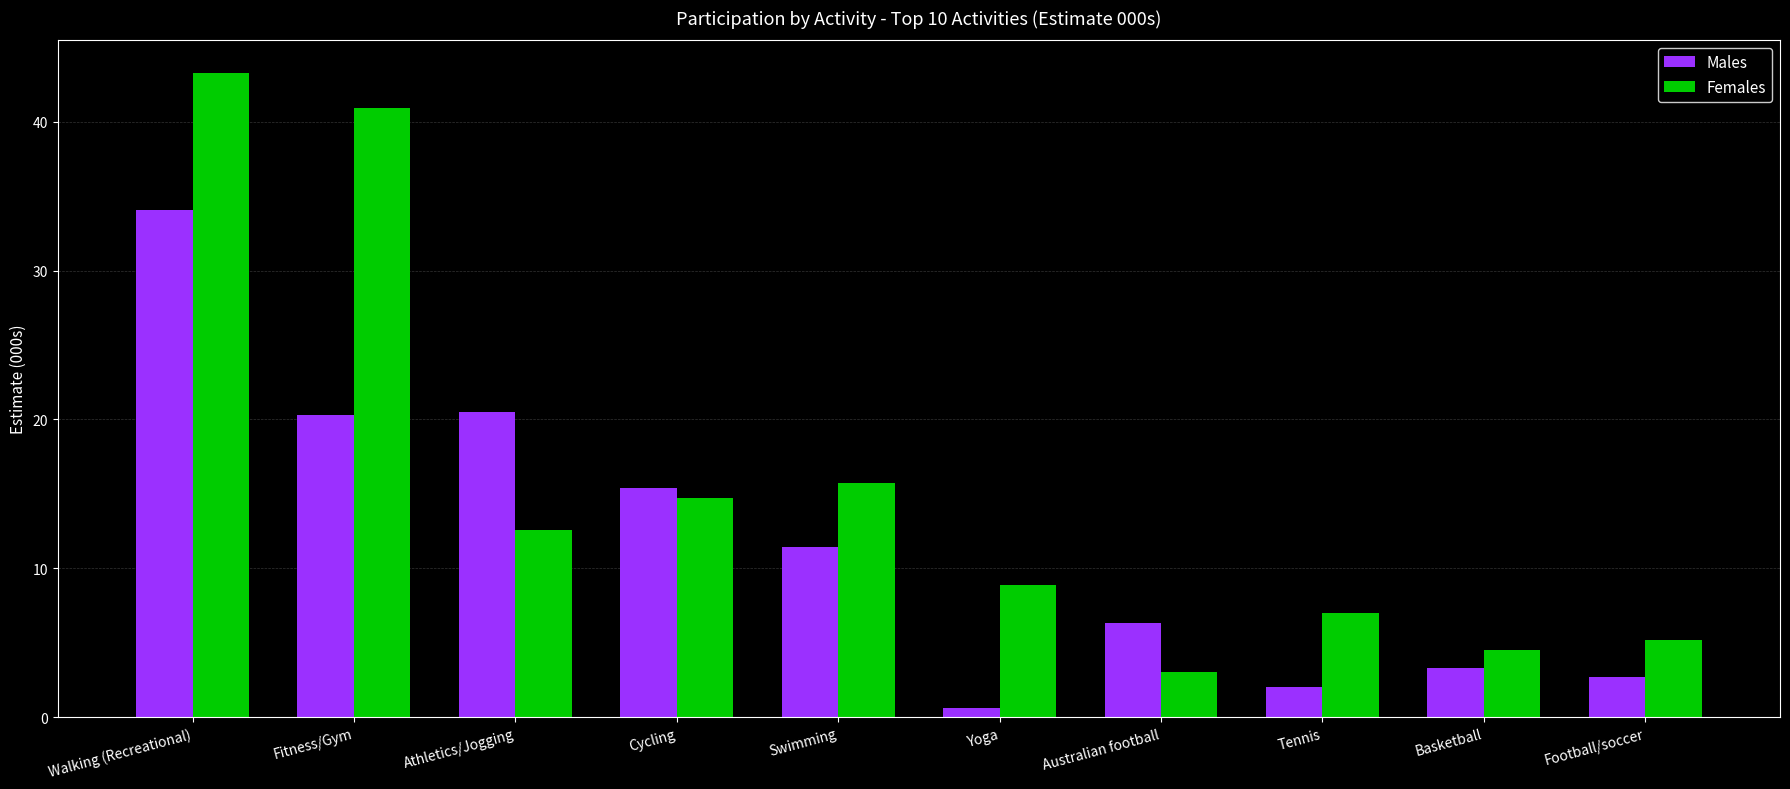

True or false: Males has a value of 17.3 at Swimming.

False